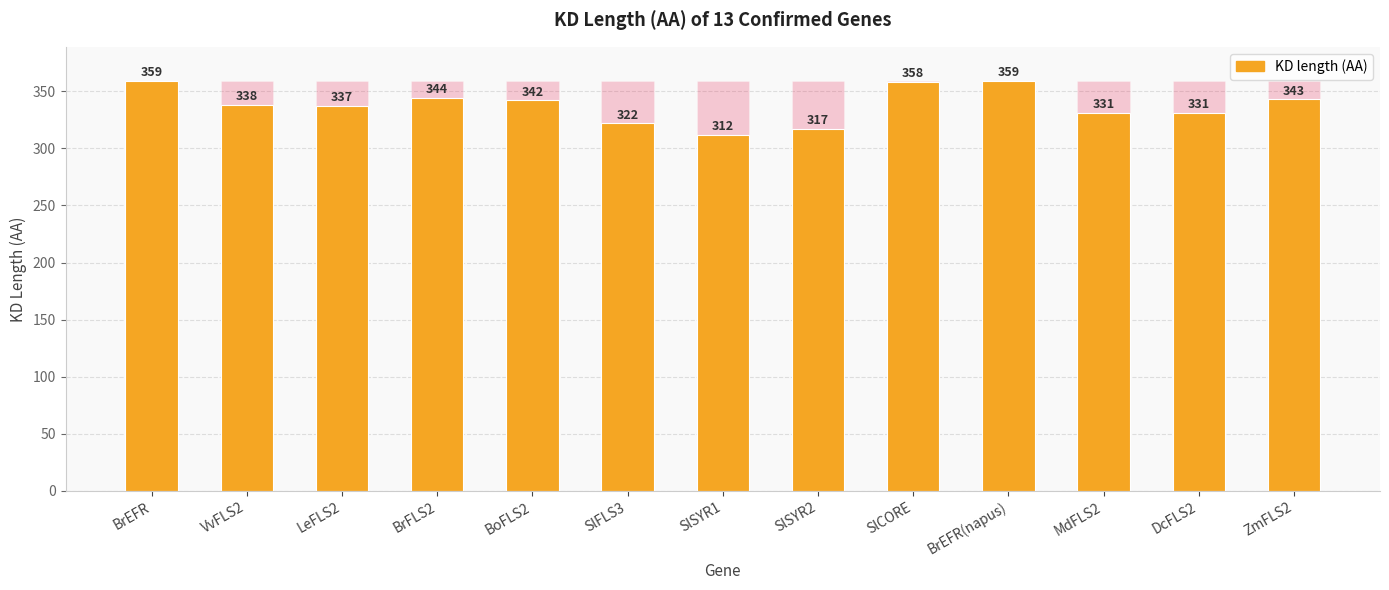

Is it true that the value at DcFLS2 is 527?

False